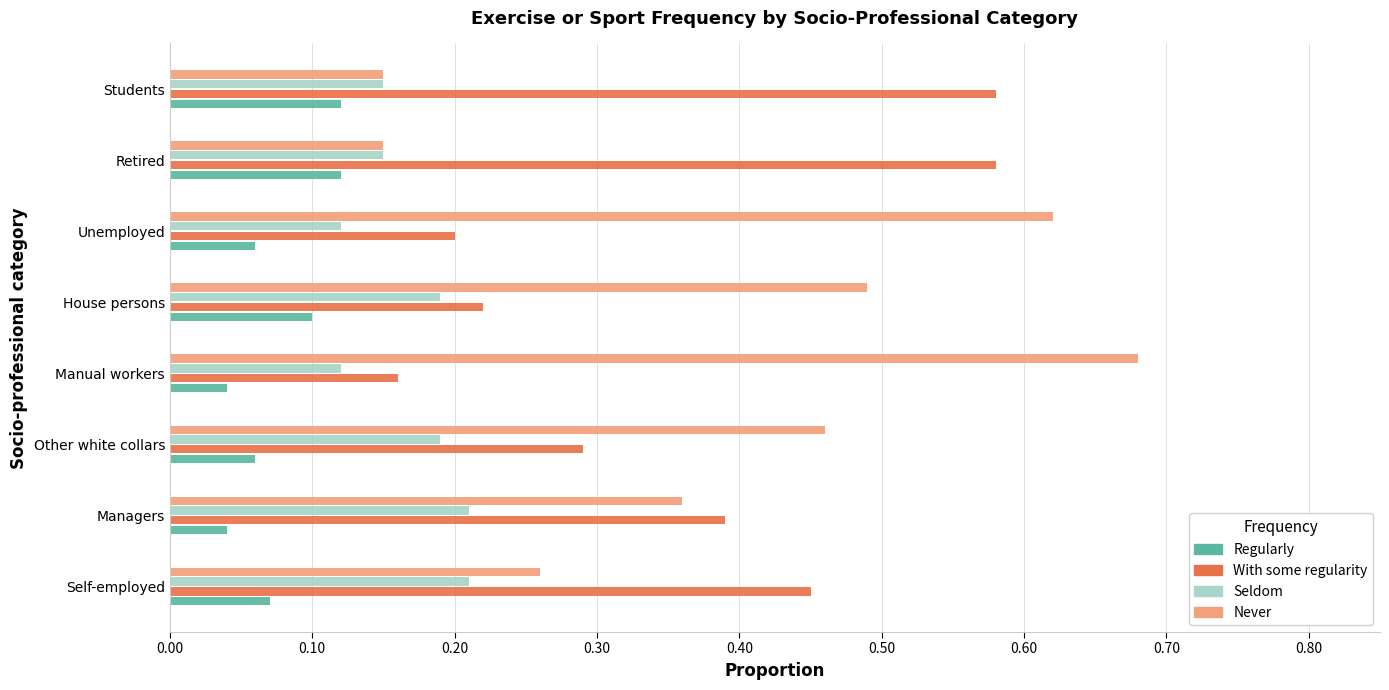

Which series has the largest total across all categories?

Never